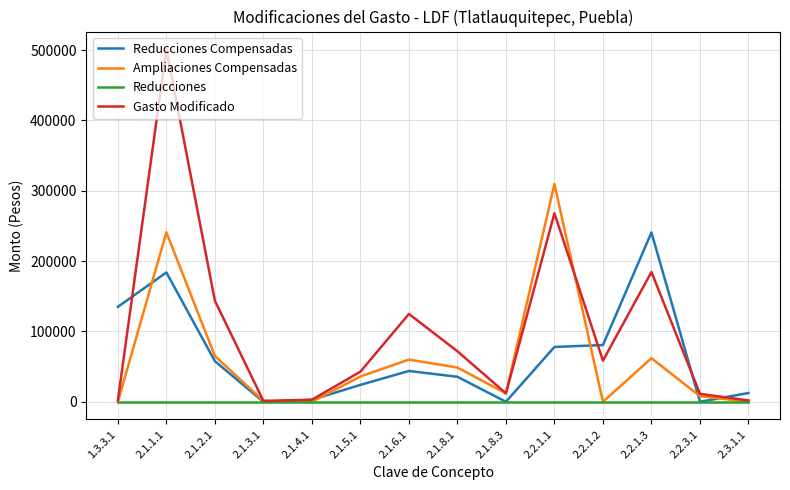

At how many categories does at least one series exceed 63164?

8